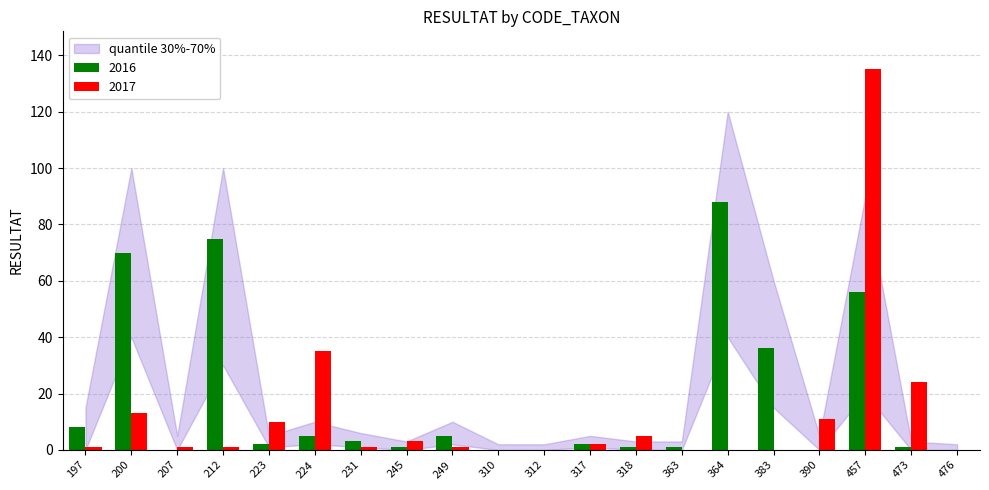

Reading right to left, what are all the values shown in this chart?

2016: 476=0	473=1	457=56	390=0	383=36	364=88	363=1	318=1	317=2	312=0	310=0	249=5	245=1	231=3	224=5	223=2	212=75	207=0	200=70	197=8
2017: 476=0	473=24	457=135	390=11	383=0	364=0	363=0	318=5	317=2	312=0	310=0	249=1	245=3	231=1	224=35	223=10	212=1	207=1	200=13	197=1